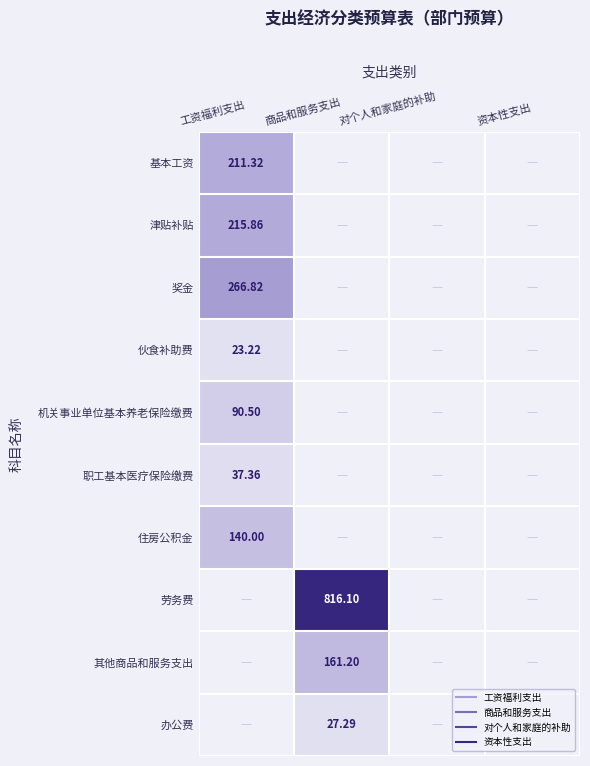

Is the value of 住房公积金 at 对个人和家庭的补助 greater than the value of 职工基本医疗保险缴费 at 商品和服务支出?

No